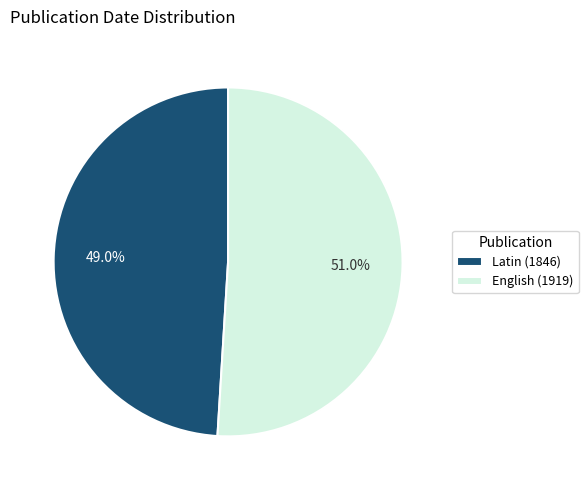

Approximately how many times larger is the value at Latin (1846) compared to English (1919)?

1.0